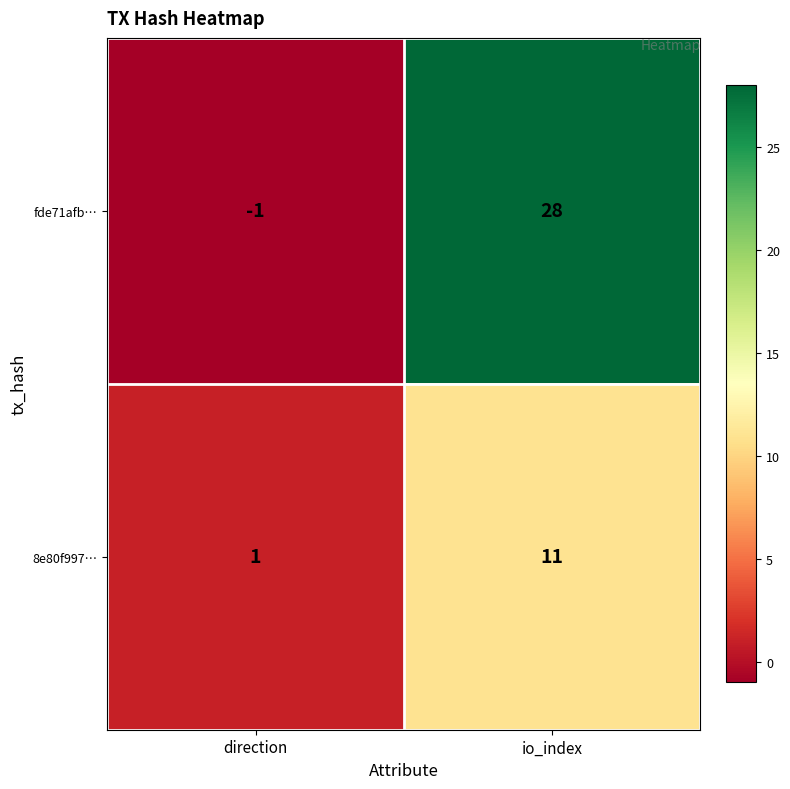

True or false: fde71afb… has a value of 9 at io_index.

False